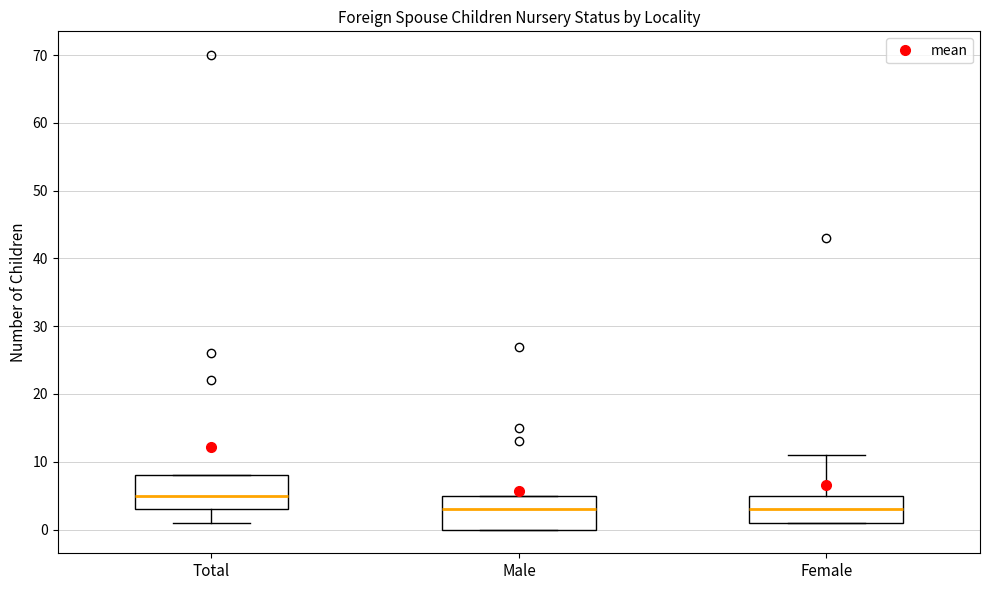

Reading left to right, transcribe this box plot: for each box, give where its median line is, the range the box spans, and where its two whiskers end, as read against the y-axis. The values are not printed on the chart, so give them approximately, as read against the axis.

Total: median 5, box 3 to 8, whiskers 1 to 8
Male: median 3, box 0 to 5, whiskers 0 to 5
Female: median 3, box 1 to 5, whiskers 1 to 11